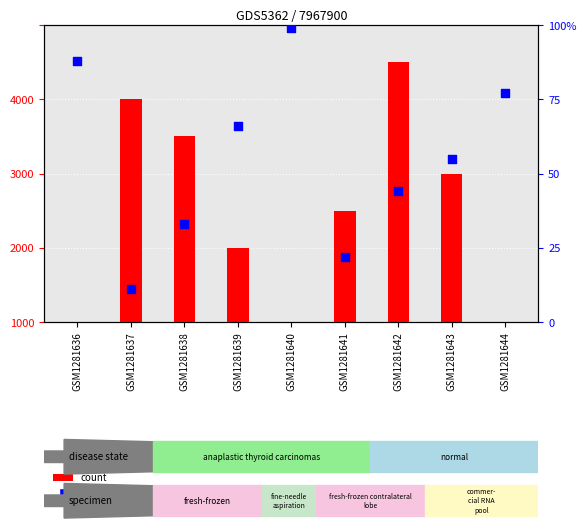

Is the value of percentile rank within the sample at GSM1281637 greater than the value of count at GSM1281643?

No